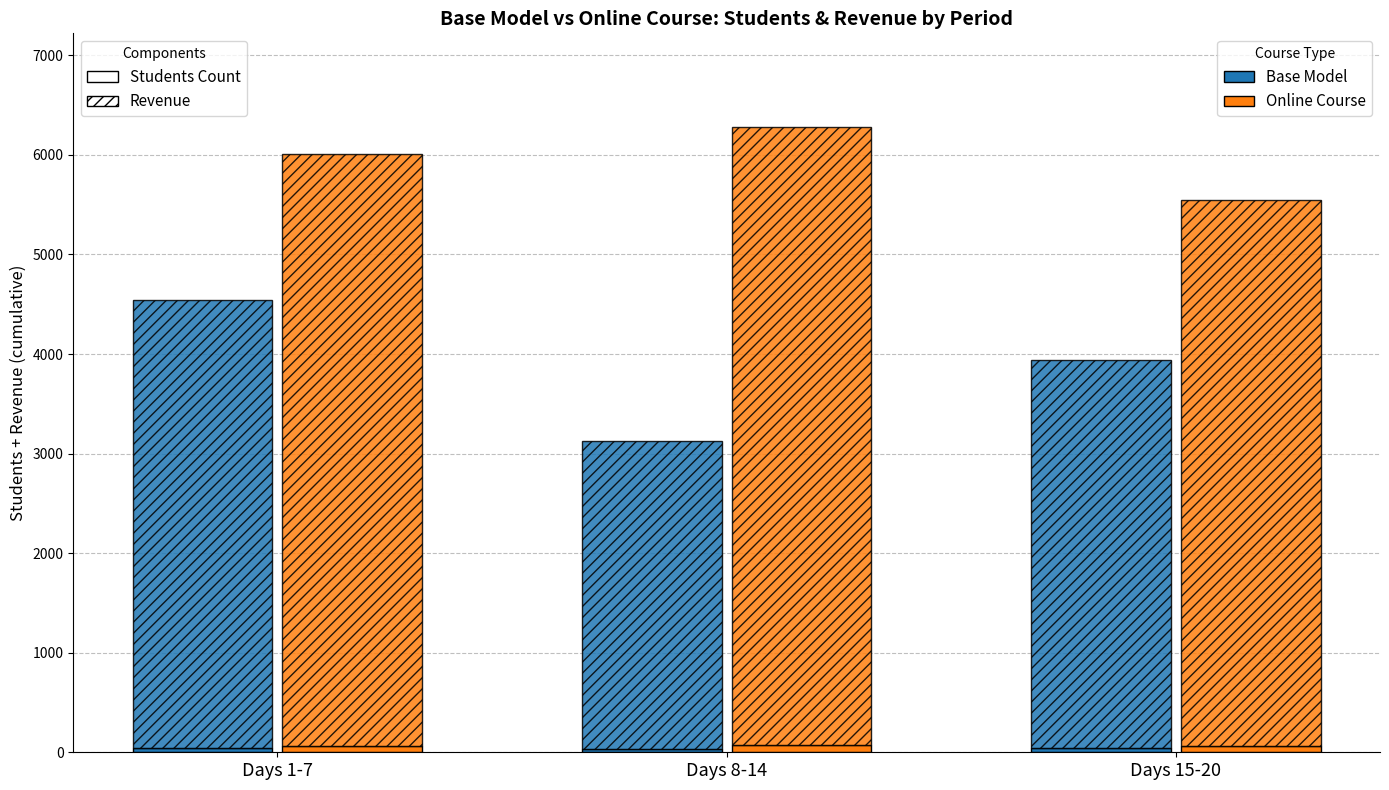

List the labels in order of Base Model - Students value, smallest first.

Days 8-14, Days 15-20, Days 1-7